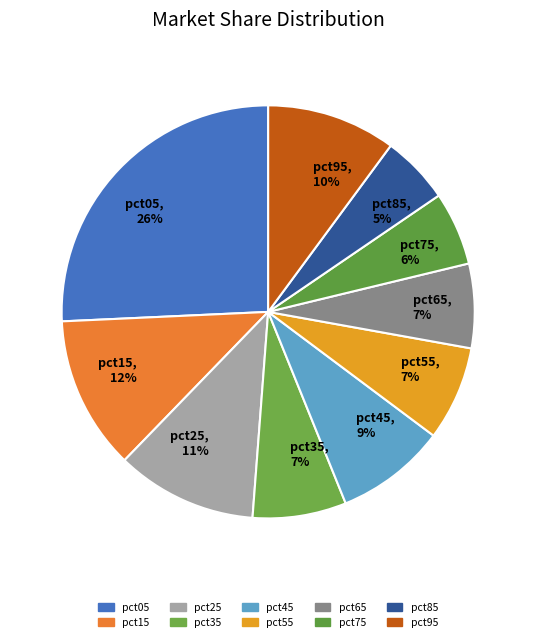

Is there a majority slice in this chart?

No